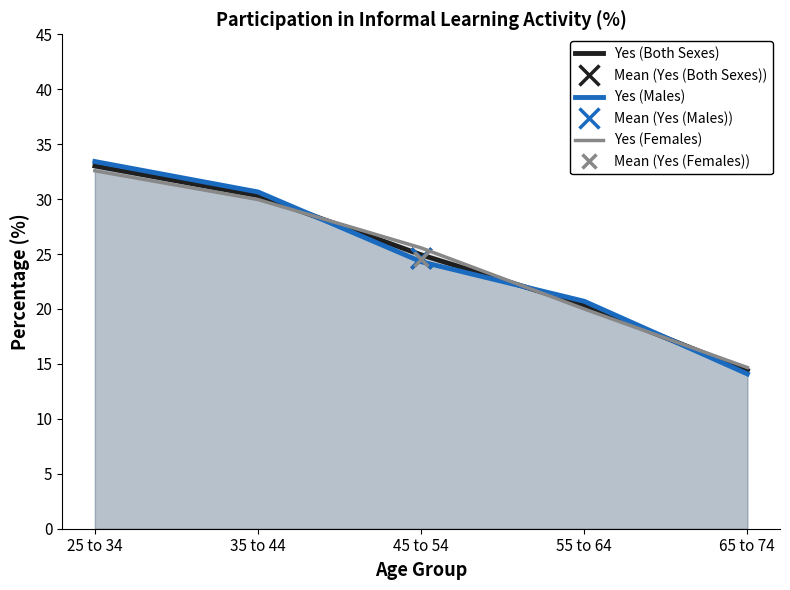

True or false: Yes (Both Sexes) and Yes (Females) cross at least once.

True